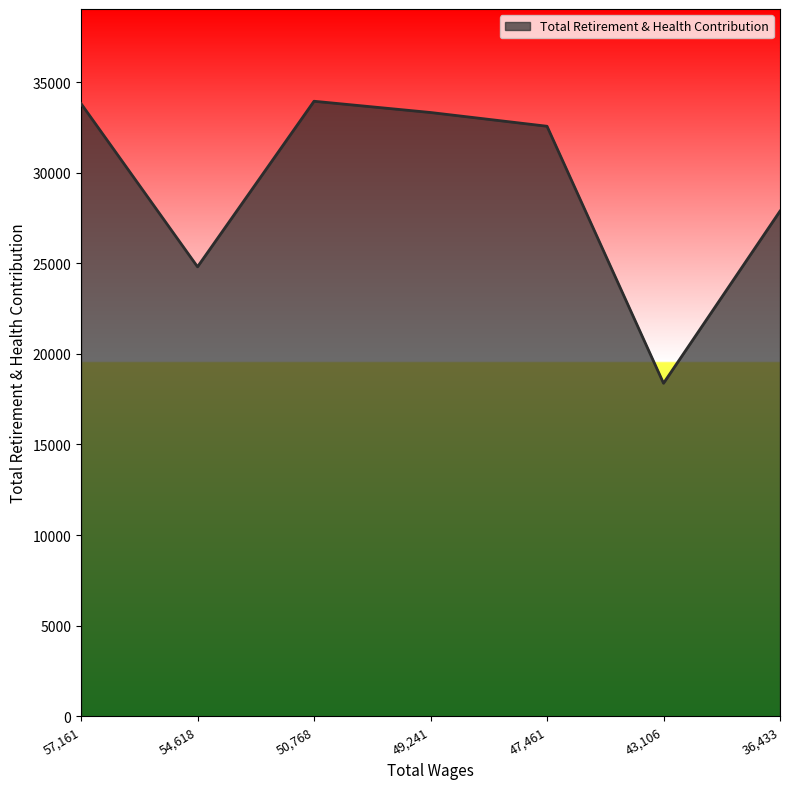

Between 54,618 and 57,161, which is larger?

57,161